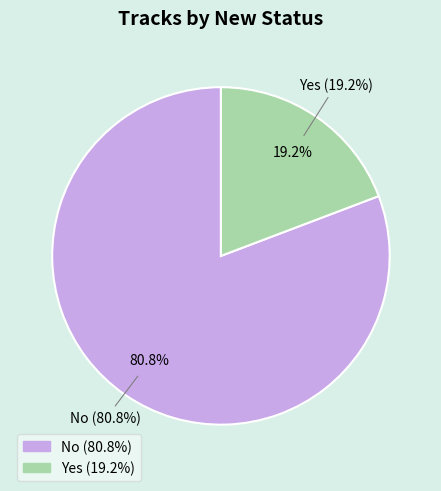

Is there a majority slice in this chart?

Yes